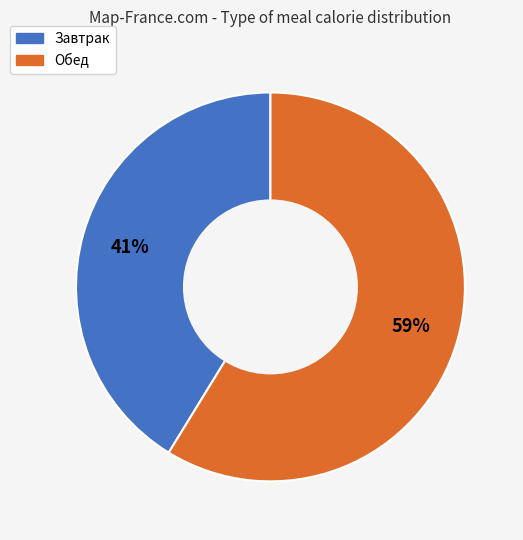

To the nearest percent, what portion does Обед represent?

59%